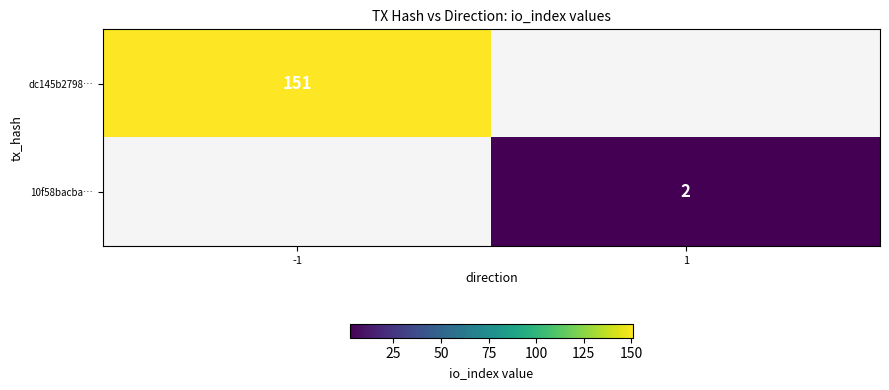

Is the value of 10f58bacba… at 1 greater than the value of dc145b2798… at -1?

No